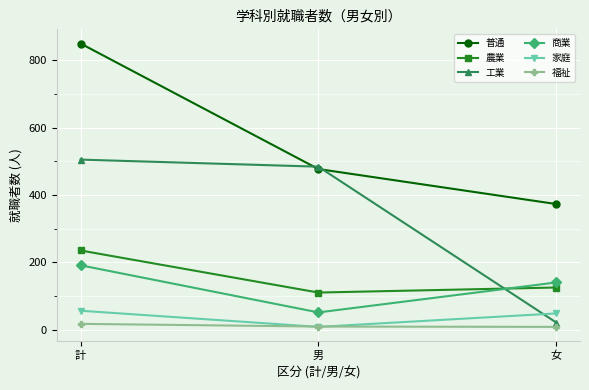

Is it true that 福祉 equals 8 at 女?

True